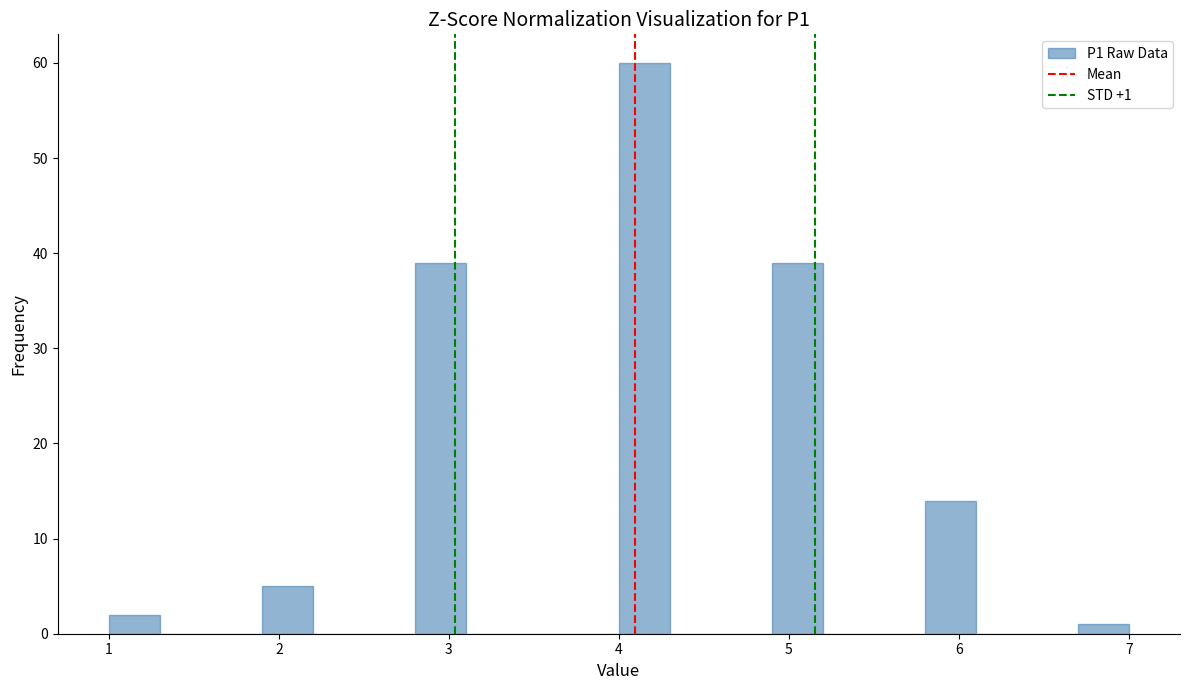

Around what value on the x-axis is the tallest bar? Give the approximate position of its centre, as read against the axis.

4.2